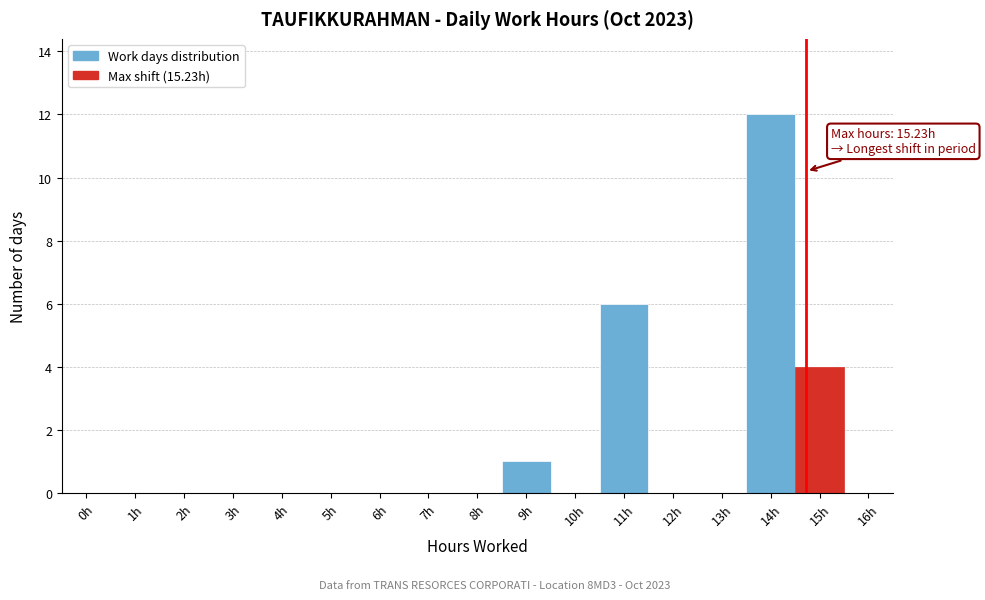

Reading left to right, what are all the values shown in this chart?

0h=0	1h=0	2h=0	3h=0	4h=0	5h=0	6h=0	7h=0	8h=0	9h=1	10h=0	11h=6	12h=0	13h=0	14h=12	15h=4